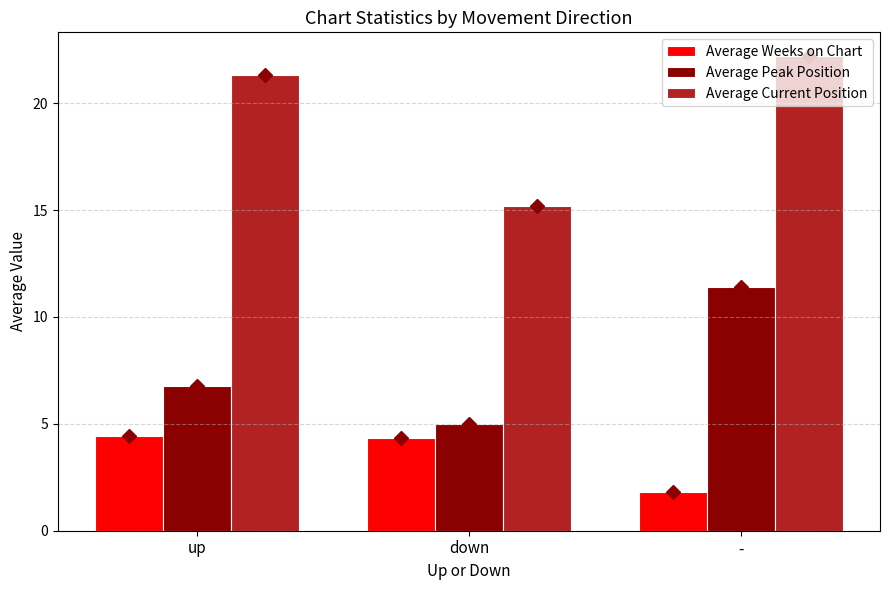

At how many categories does at least one series exceed 11?

3